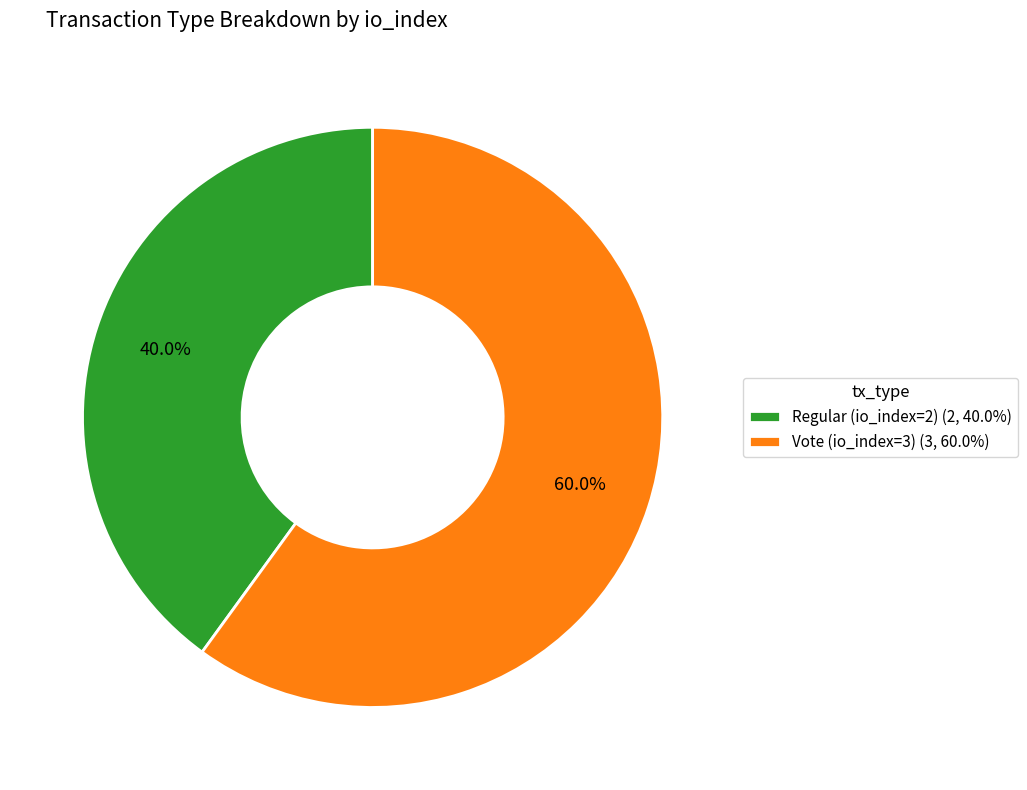

How many segments does this pie chart have?

2